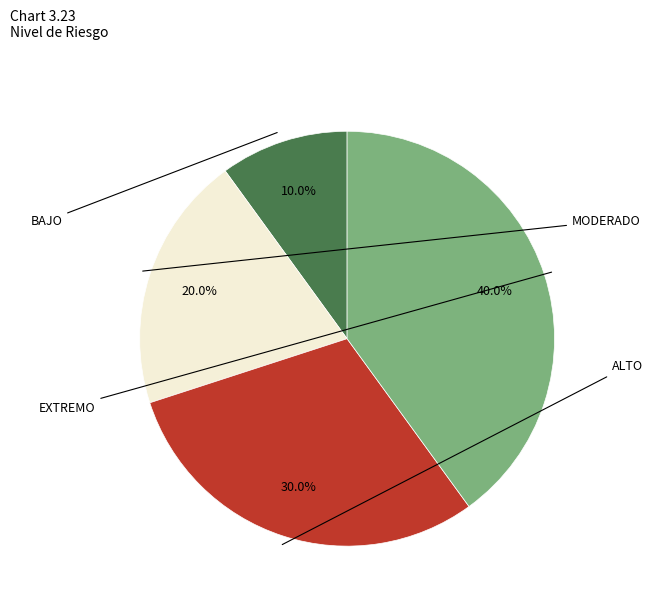

Do BAJO and EXTREMO together represent more than half of the pie?

No